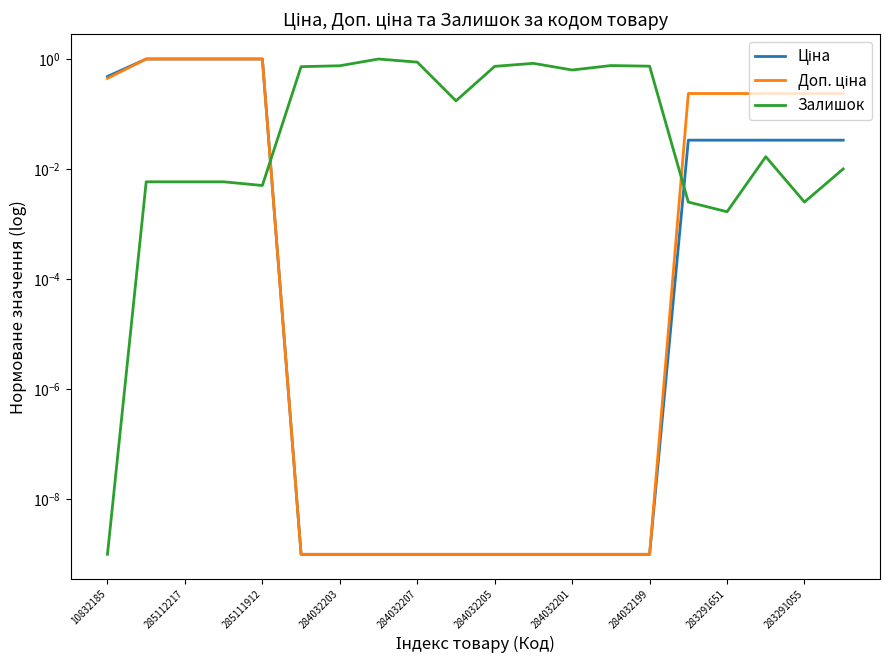

True or false: Ціна has more than 0 interior local peaks.

False